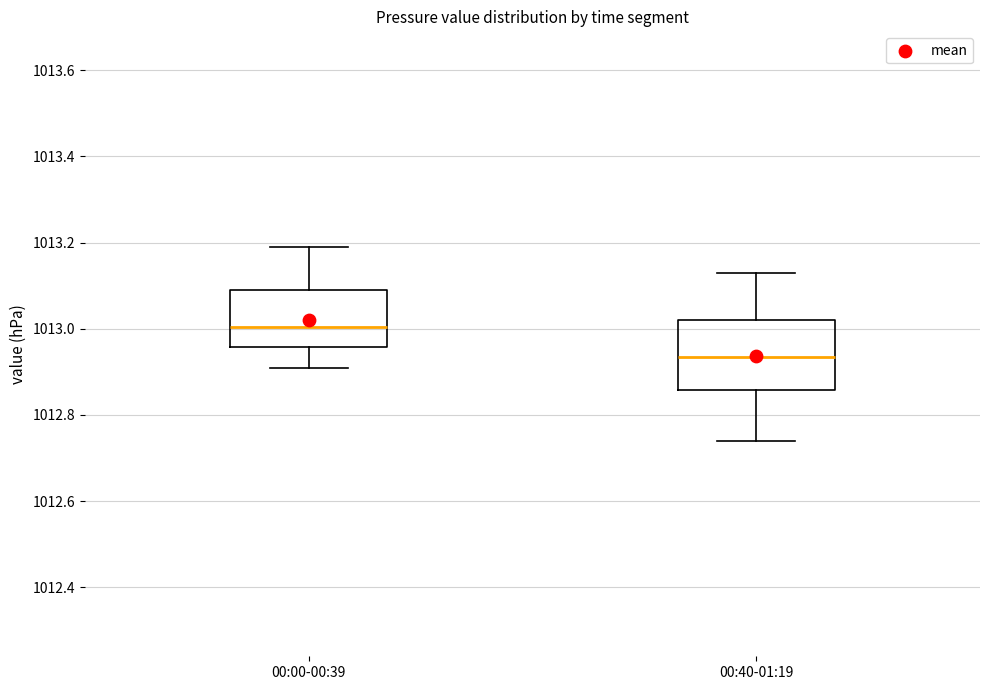

Reading left to right, transcribe this box plot: for each box, give where its median line is, the range the box spans, and where its two whiskers end, as read against the y-axis. The values are not printed on the chart, so give them approximately, as read against the axis.

00:00-00:39: median 1013.00, box 1012.96 to 1013.10, whiskers 1012.92 to 1013.20
00:40-01:19: median 1012.94, box 1012.86 to 1013.02, whiskers 1012.74 to 1013.14